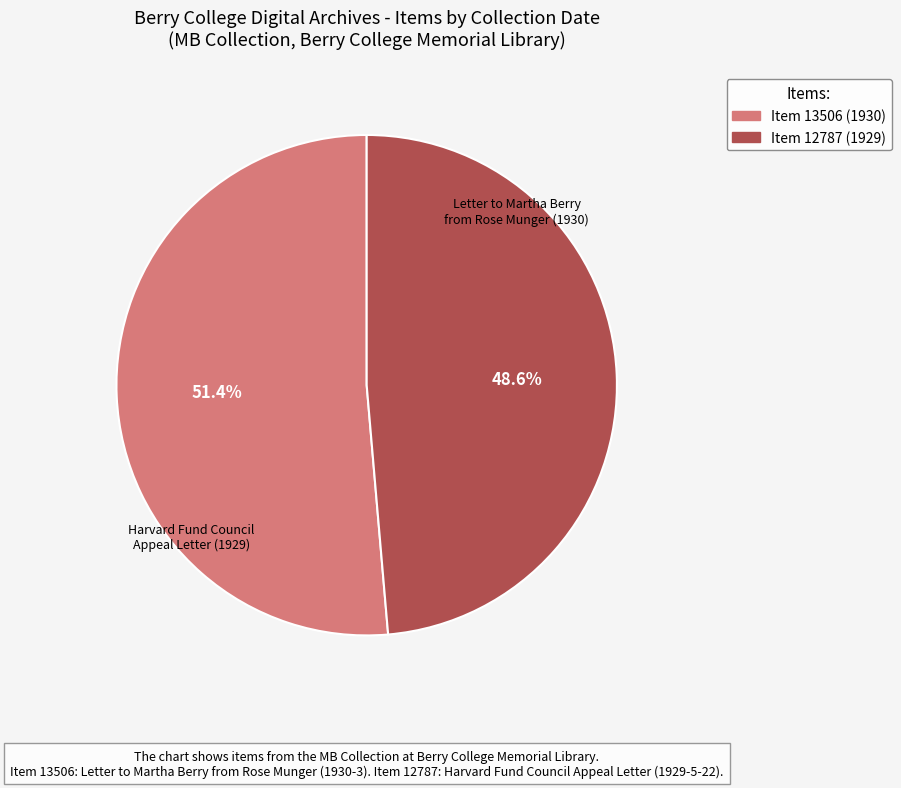

Is there any slice that represents more than half of the pie?

Yes